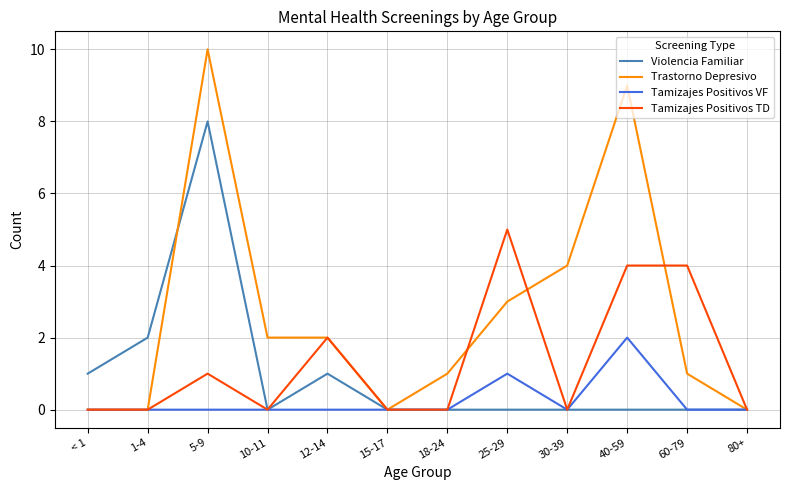

The value of Tamizajes Positivos TD at 10-11 is 0. True or false?

True